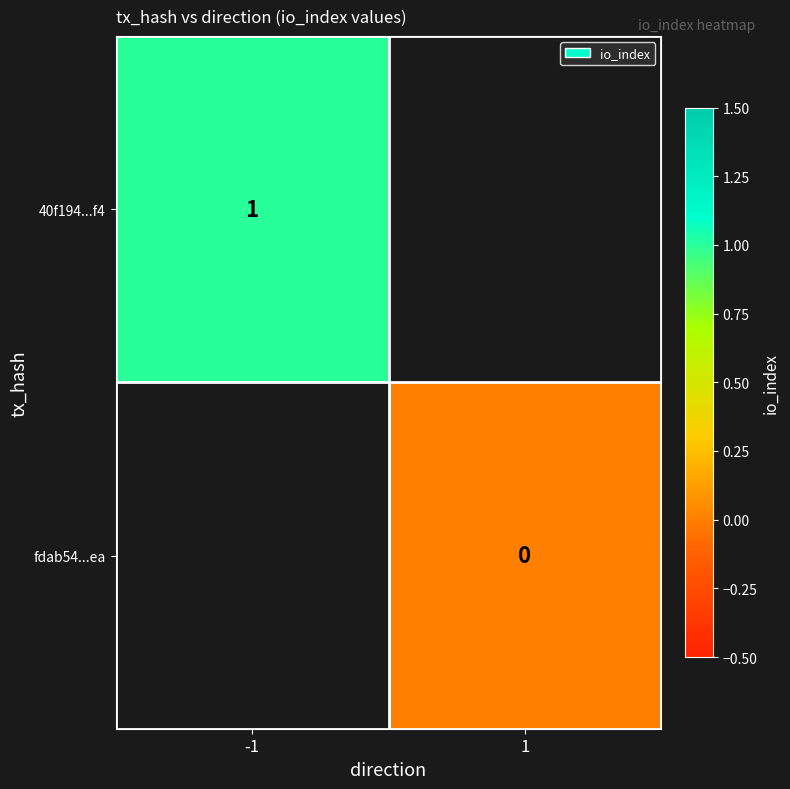

Where is 40f194...f4 nearest to the value 1?

-1